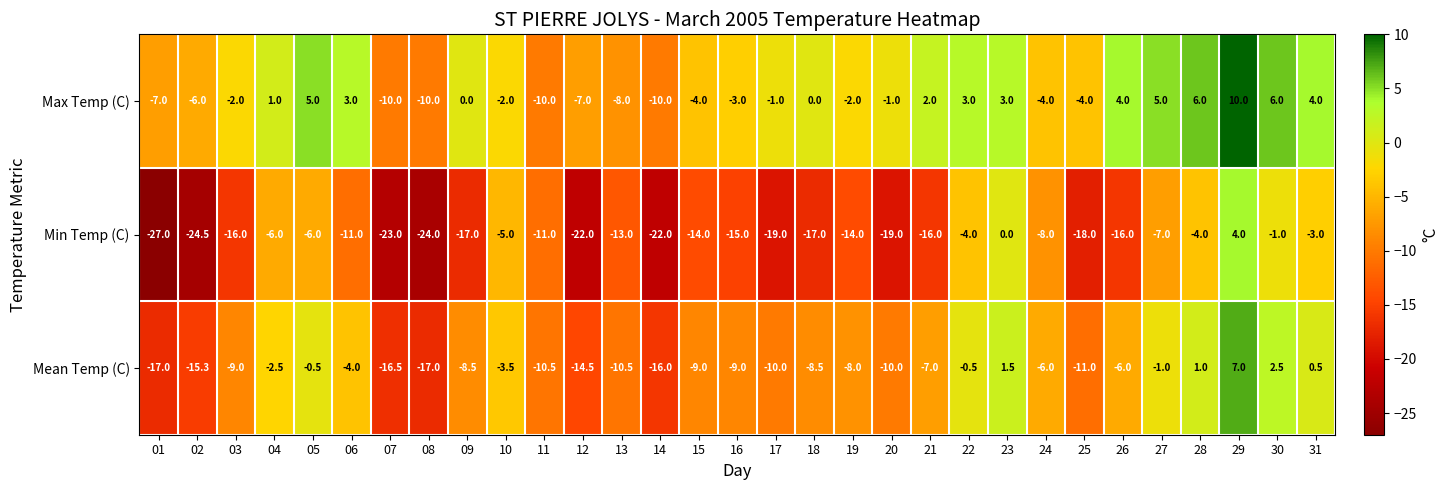

List the series in order of their overall mean, lowest first.

Min Temp (C), Mean Temp (C), Max Temp (C)